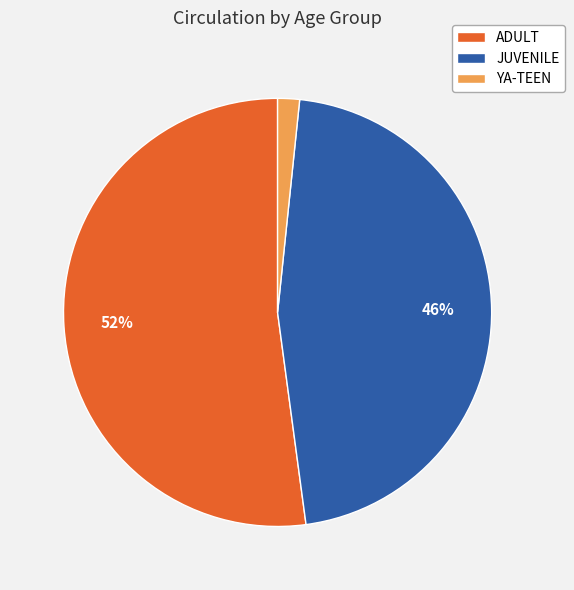

Which slice is the largest?

ADULT